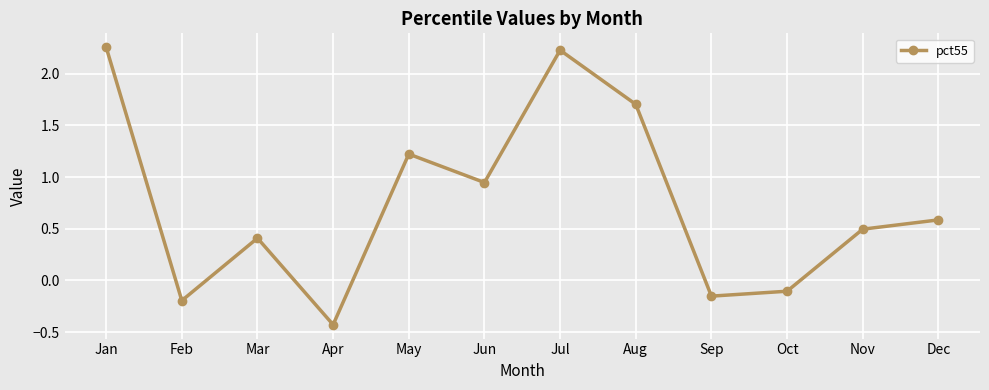

Where is the first local minimum?

Feb